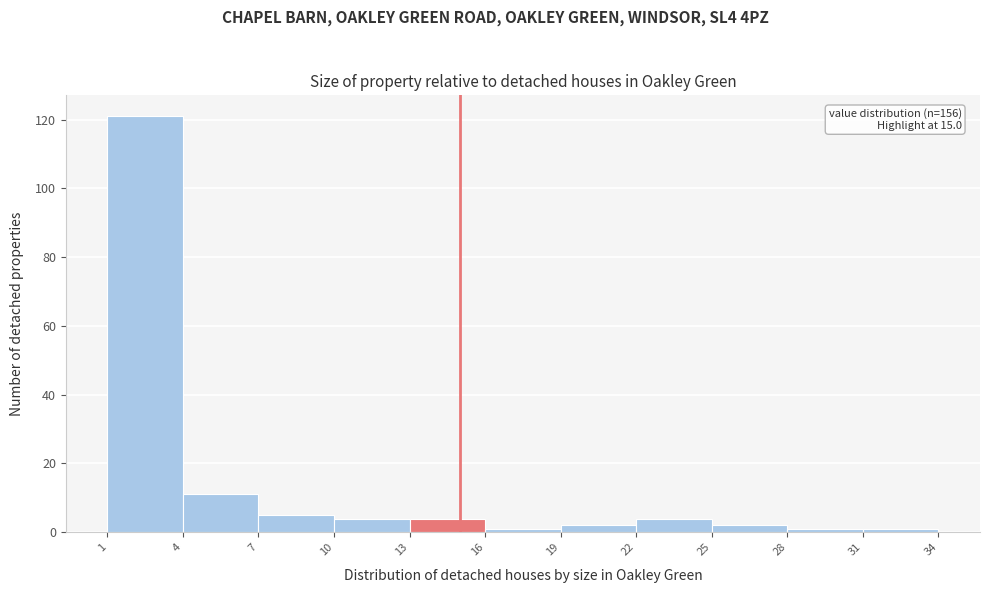

Over which range of the x-axis is the bar tallest?

1 to 4